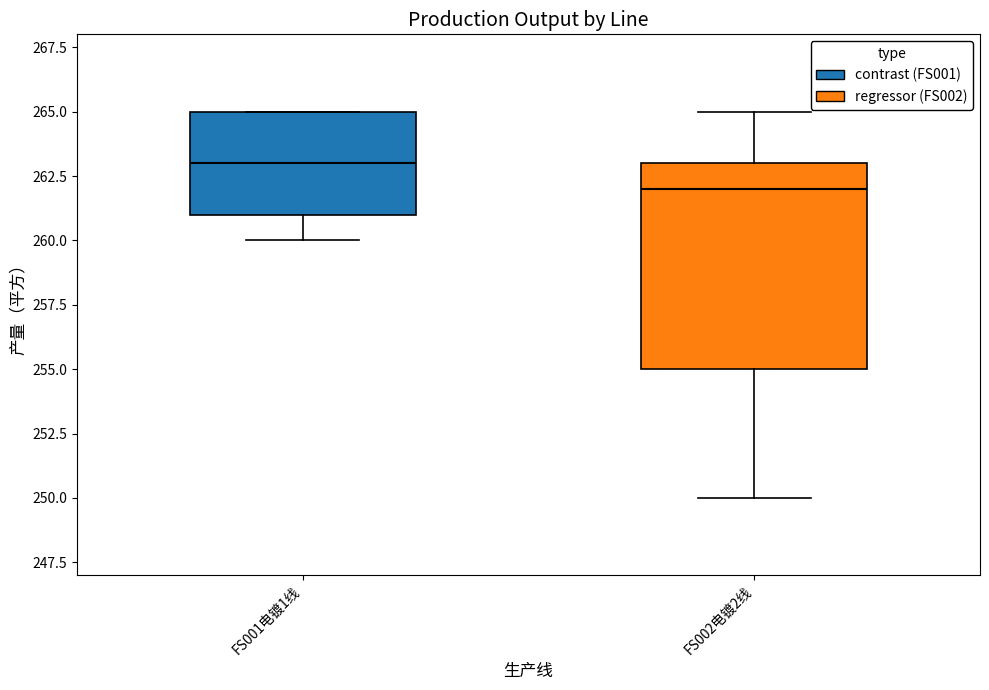

Reading left to right, read every box against the y-axis: the position of its median line, the range the box covers, and the ends of its whiskers. The values are not printed on the chart, so give them approximately, as read against the axis.

FS001电镀1线: median 263, box 261 to 265, whiskers 260 to 265
FS002电镀2线: median 262, box 255 to 263, whiskers 250 to 265